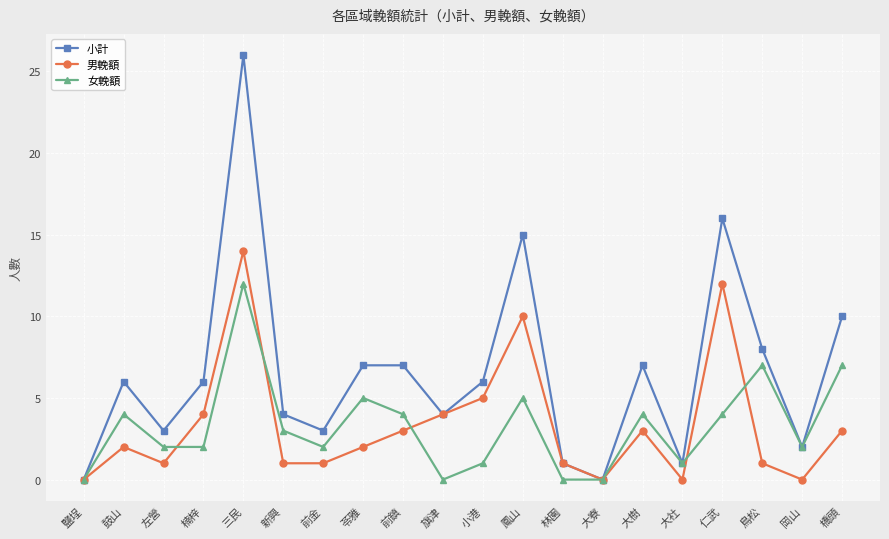

How many lines are shown in the chart?

3